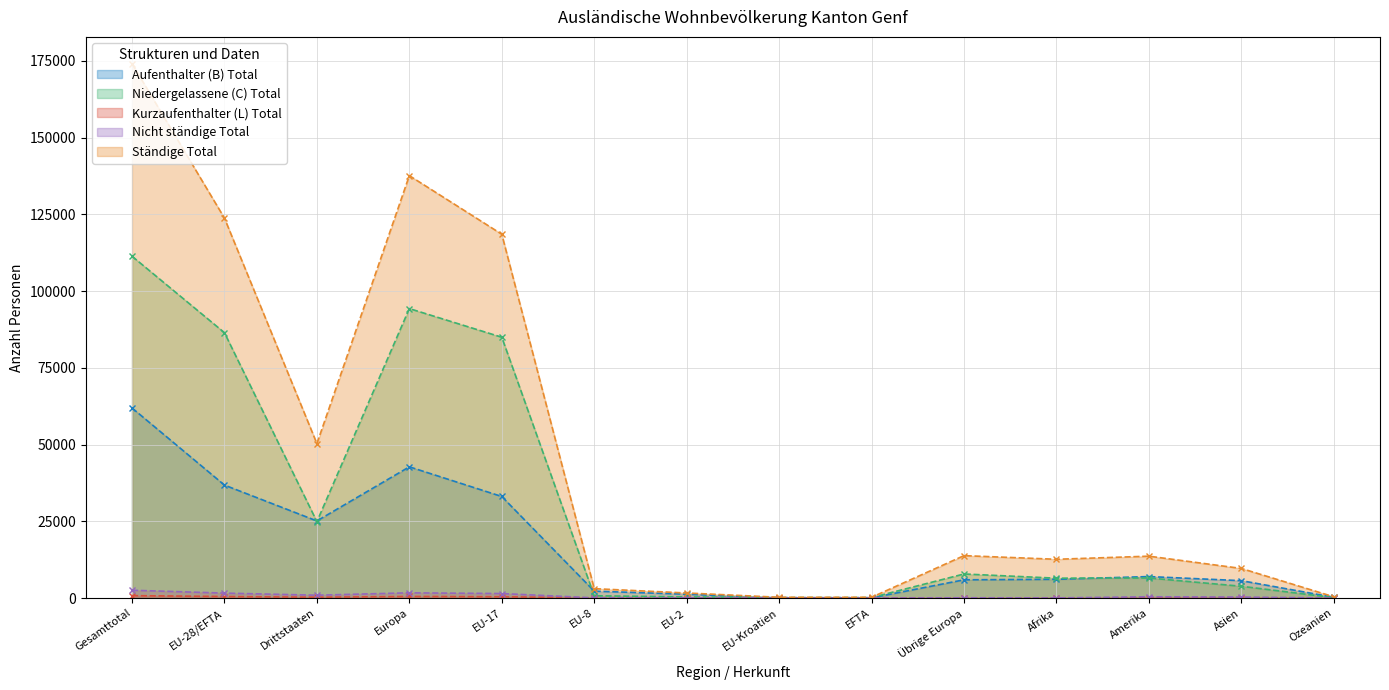

True or false: Nicht ständige Total and Aufenthalter (B) Total intersect in this chart.

False